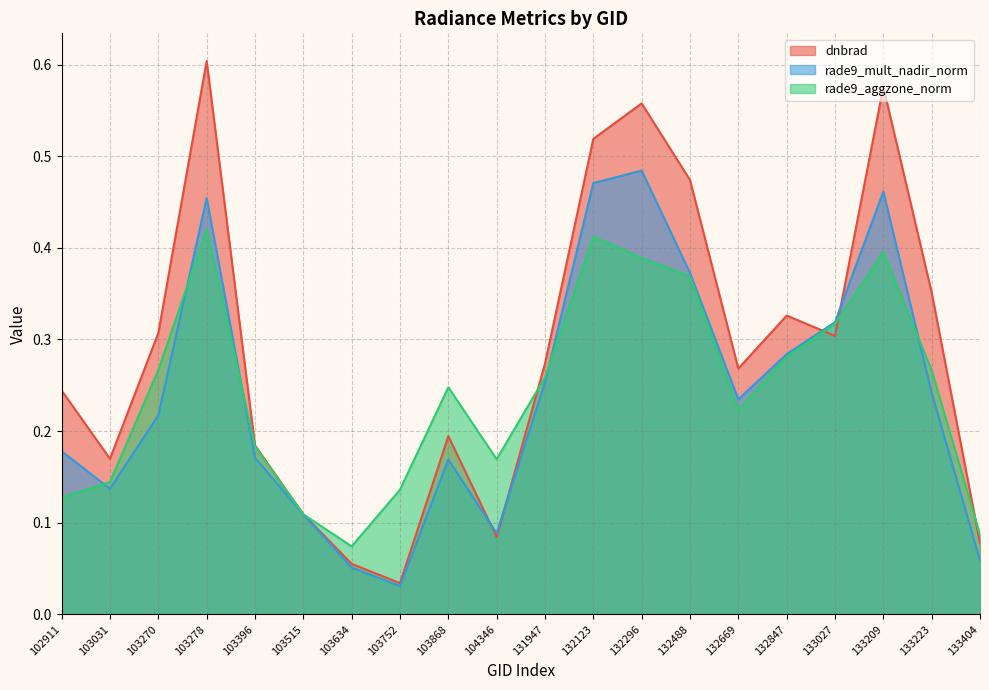

Which series has the largest total across all categories?

dnbrad